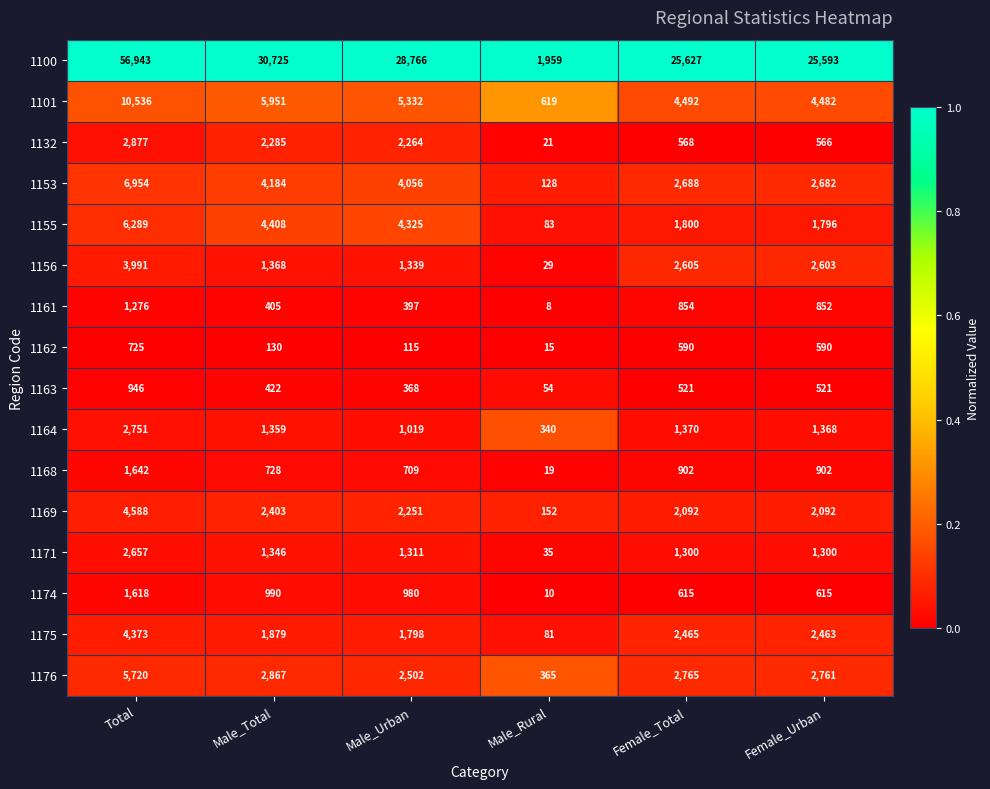

Is it true that 1156 equals 2603 at Female_Urban?

True